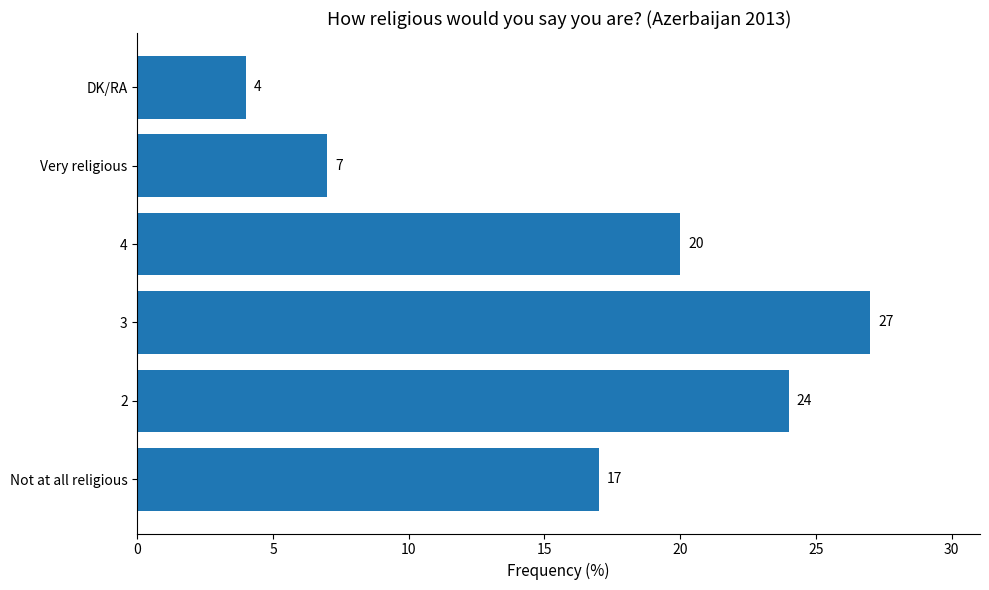

What is the change in value from 2 to 4?

-4